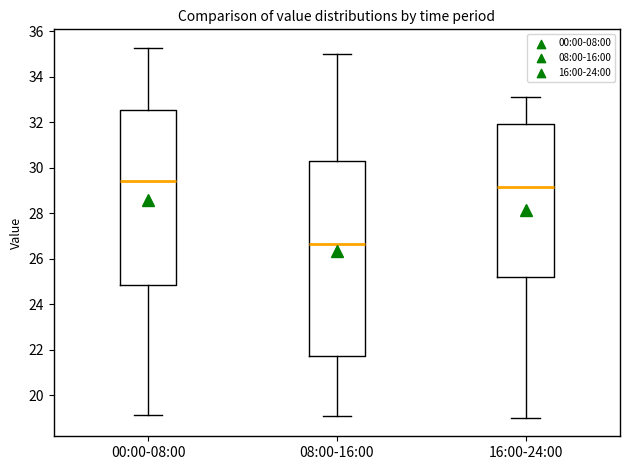

Where does the median line of the box for 00:00-08:00 sit on the y-axis? The values are not printed on the chart, so give them approximately, as read against the axis.

29.4